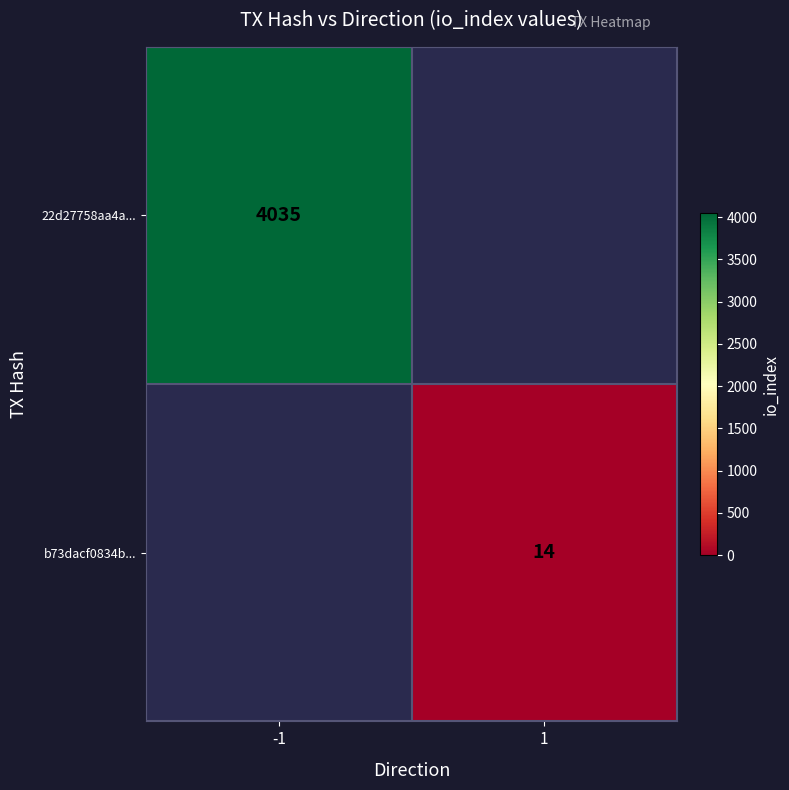

The value of b73dacf0834b... at 1 is 9. True or false?

False